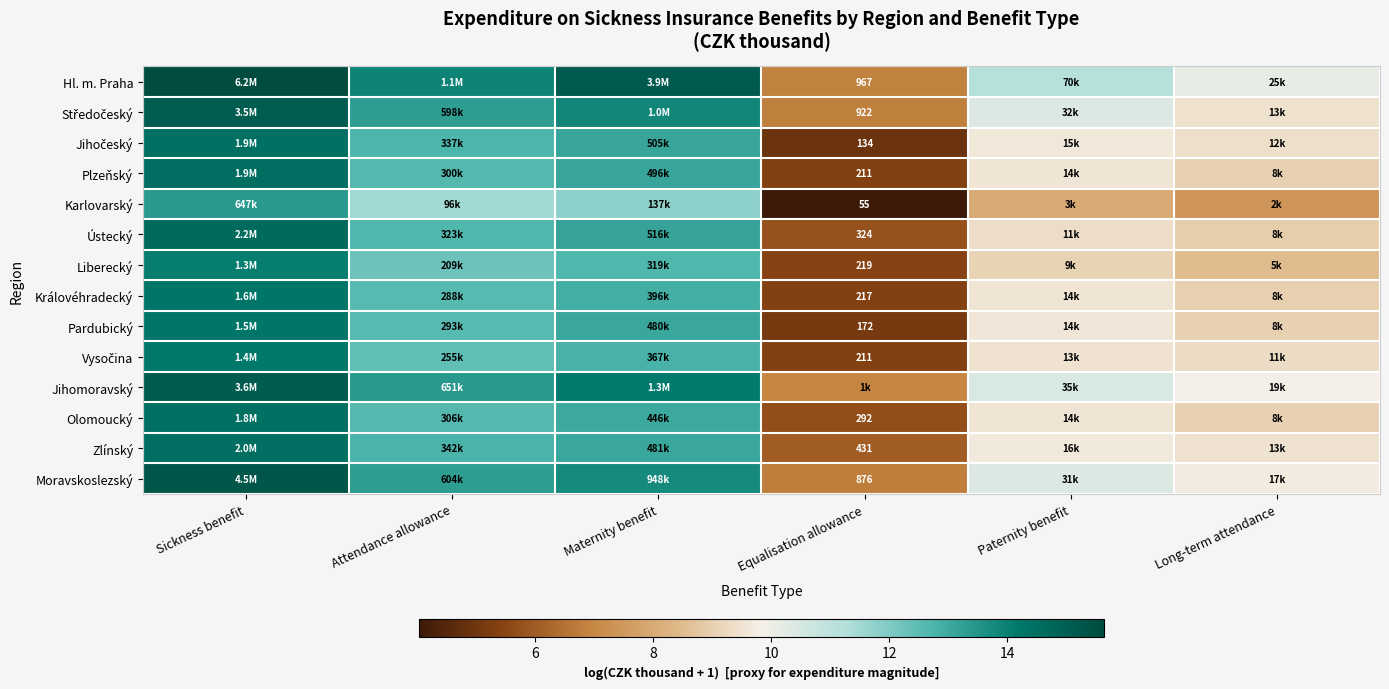

At which category is the sum across all series the highest?

Sickness benefit